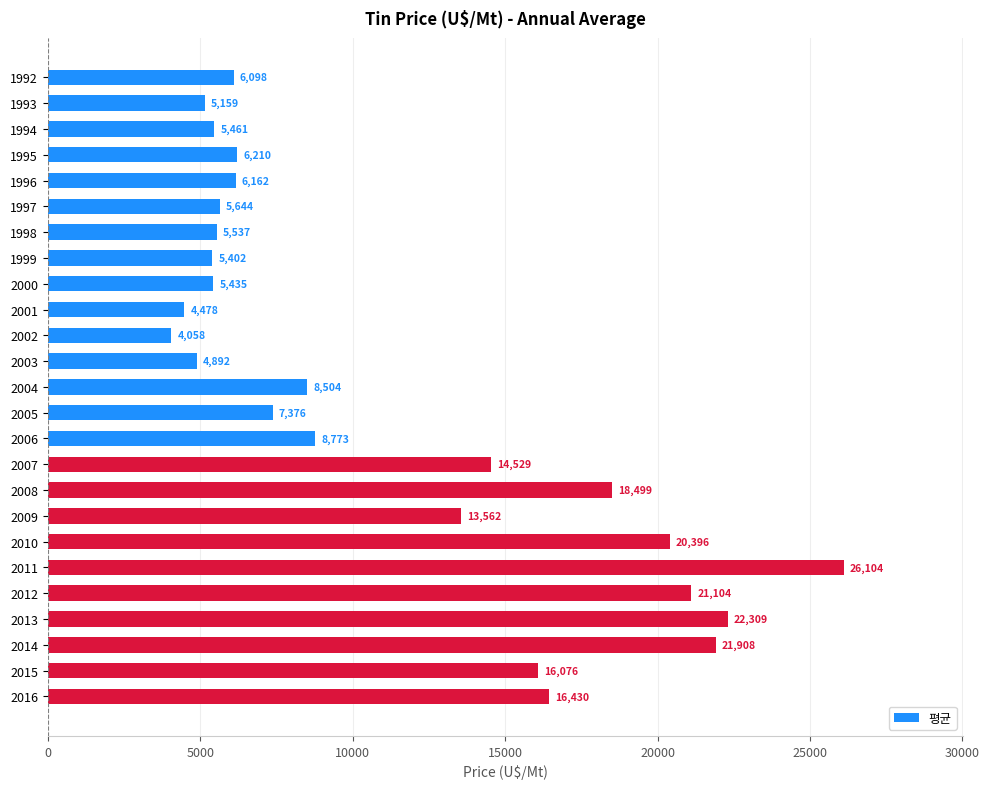

Which label corresponds to the smallest value in the chart?

2002